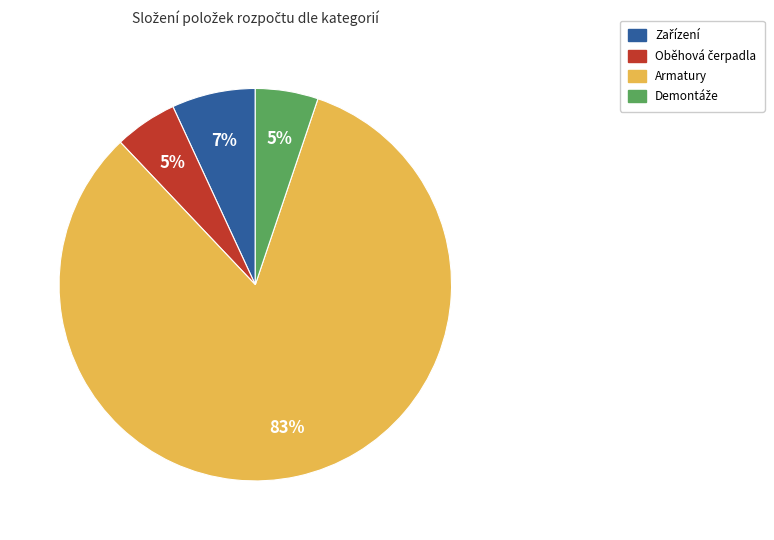

How many slices are in this pie chart?

4